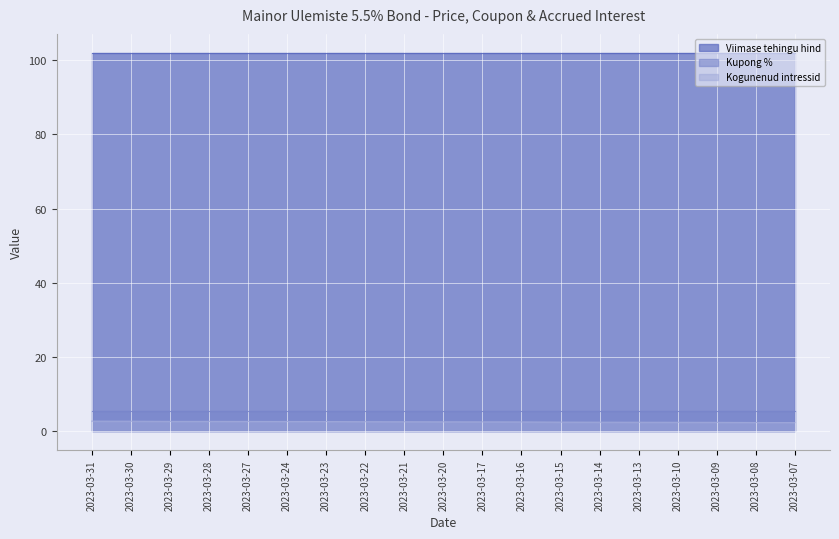

Reading right to left, what are all the values shown in this chart?

Viimase tehingu hind: 101.9	101.9	101.9	101.9	101.9	101.9	101.9	101.9	101.9	101.9	101.9	101.9	101.9	101.9	101.9	101.9	101.9	101.9	101.9
Kupong %: 5.5	5.5	5.5	5.5	5.5	5.5	5.5	5.5	5.5	5.5	5.5	5.5	5.5	5.5	5.5	5.5	5.5	5.5	5.5
Kogunenud intressid: 2.4	2.4	2.4	2.4	2.4	2.5	2.5	2.5	2.5	2.6	2.6	2.6	2.6	2.6	2.7	2.7	2.7	2.7	2.7